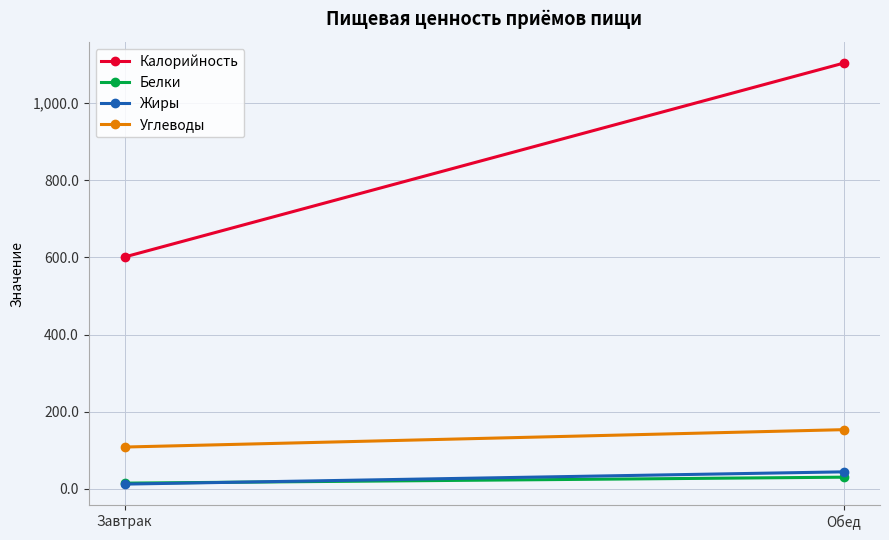

What is the difference between the Калорийность values at Обед and Завтрак?

502.9